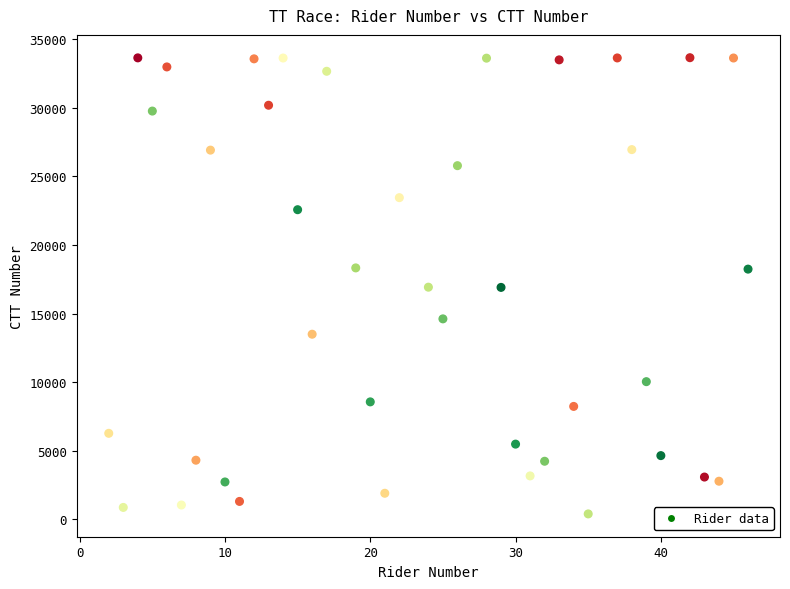

What is the range of X values (max minus min)?

44